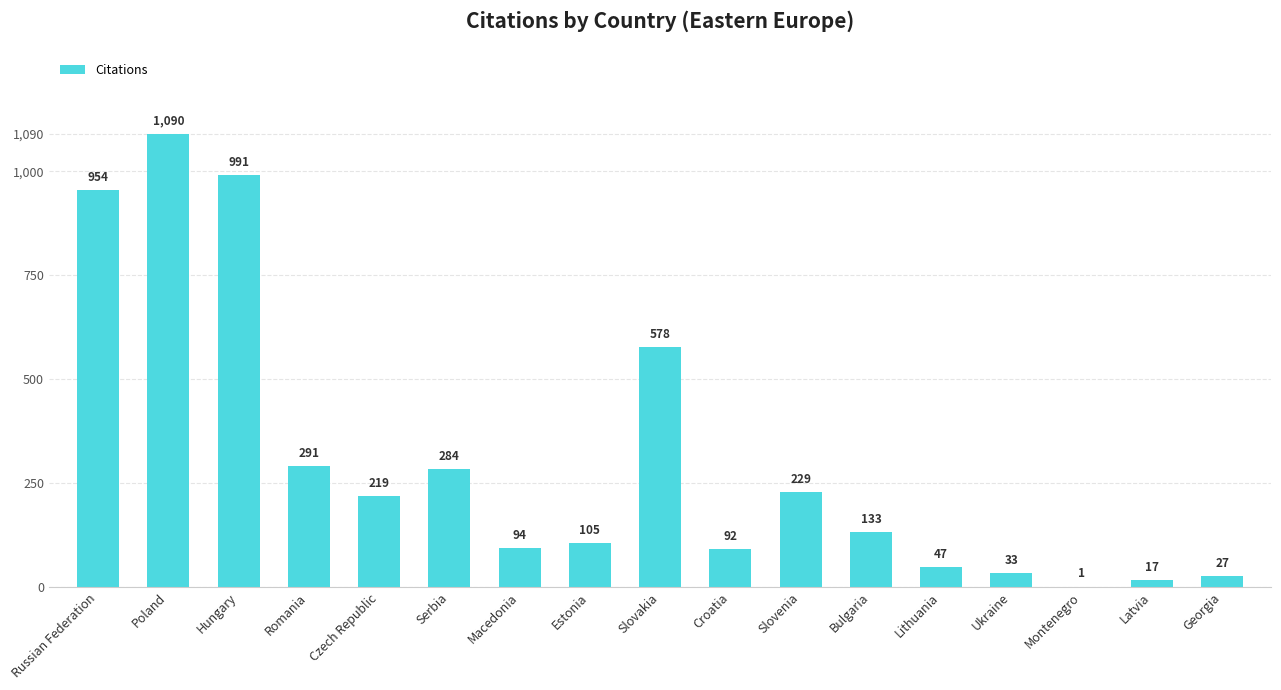

Which category has the highest value across all series?

Poland